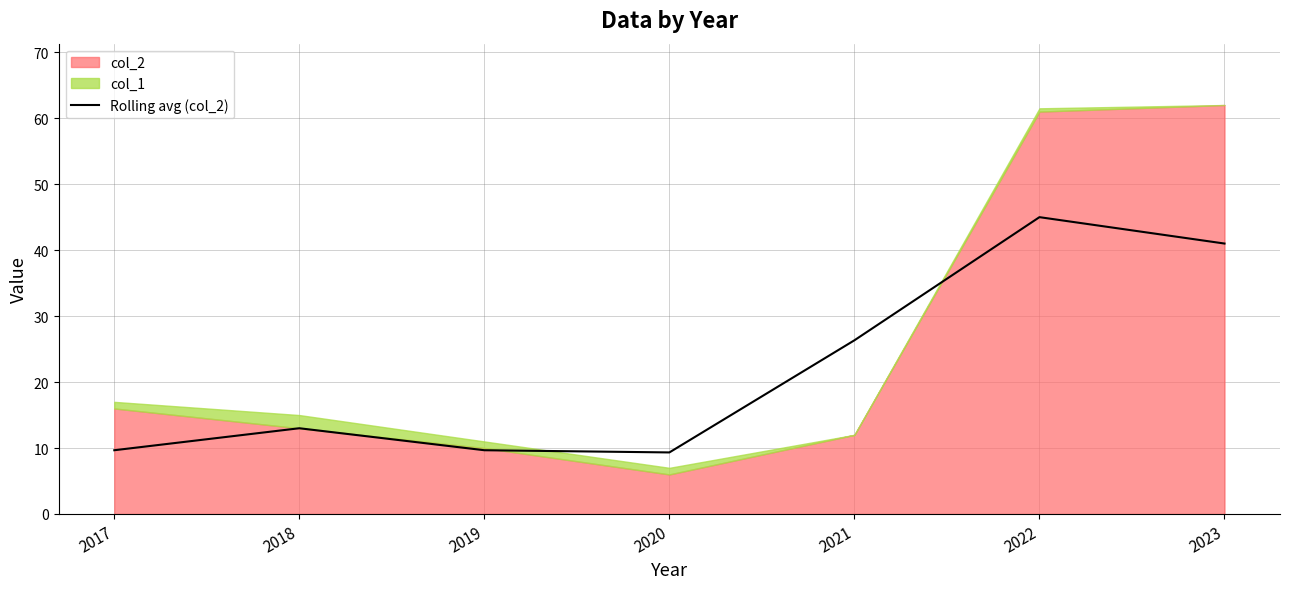

Count the number of values greater than 13.

3